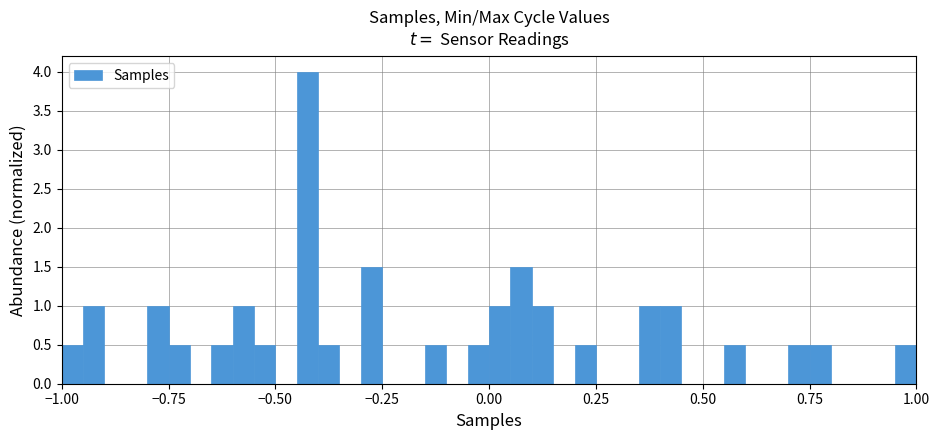

Around what value on the x-axis is the tallest bar? Give the approximate position of its centre, as read against the axis.

-0.40